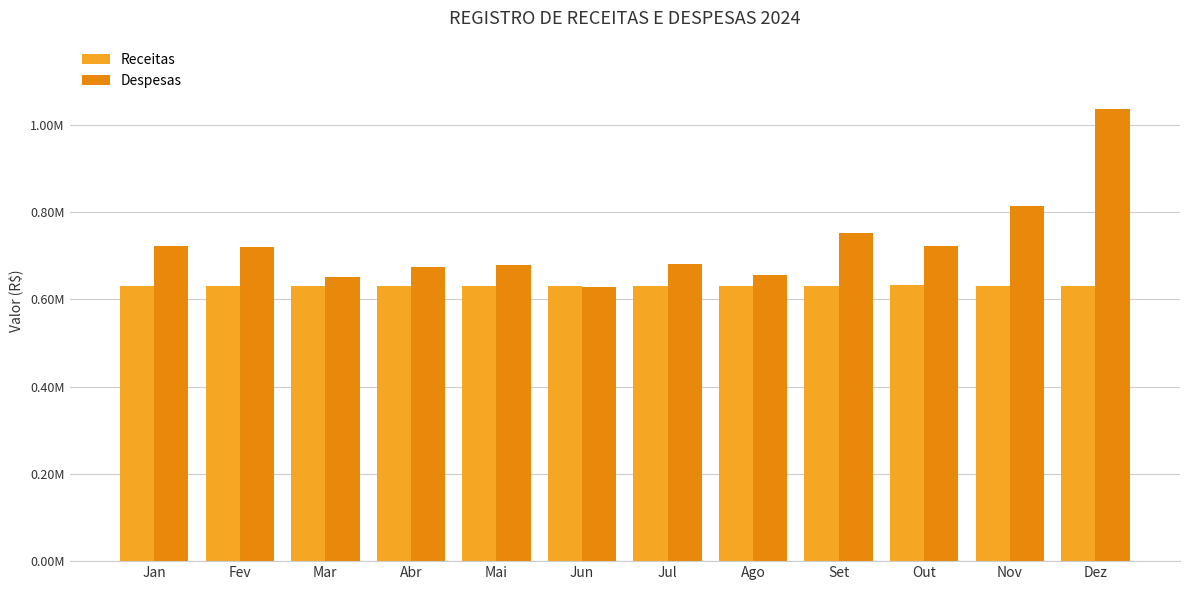

Are the bars grouped side by side (vs. stacked)?

Yes